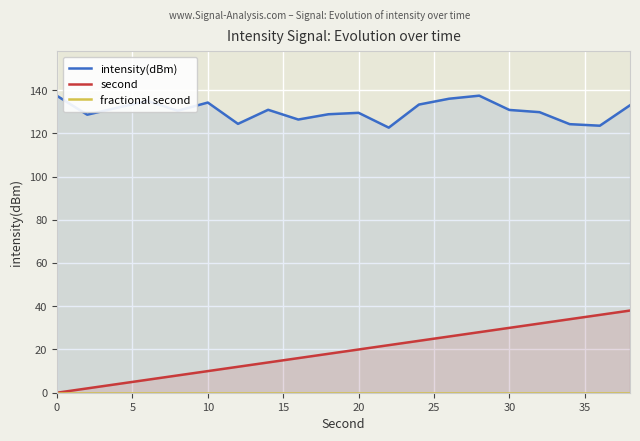

The second series shows 10 at 10. True or false?

True